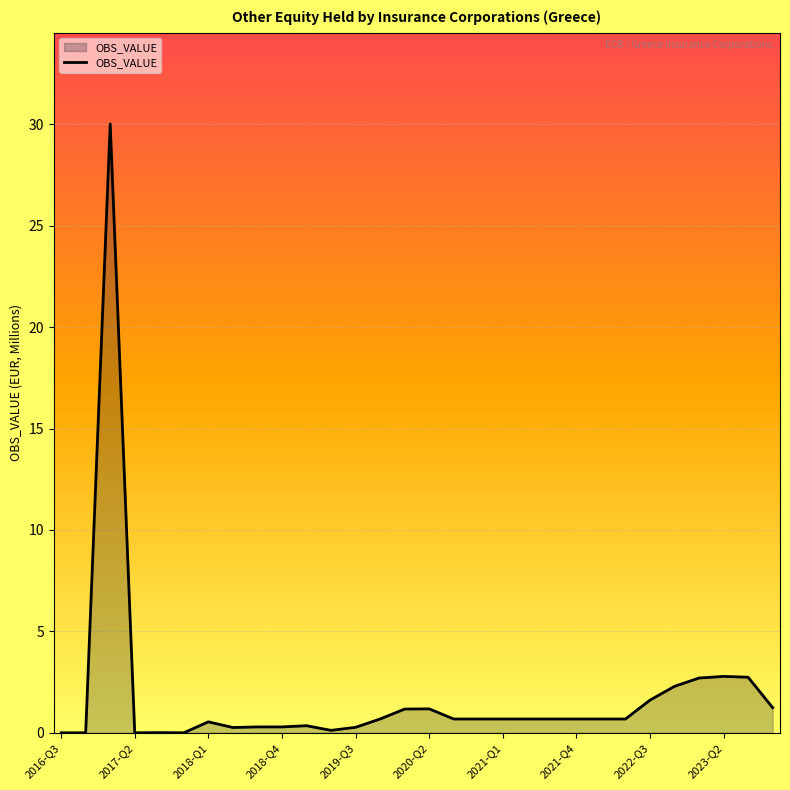

What is the greatest value displayed?

30.0